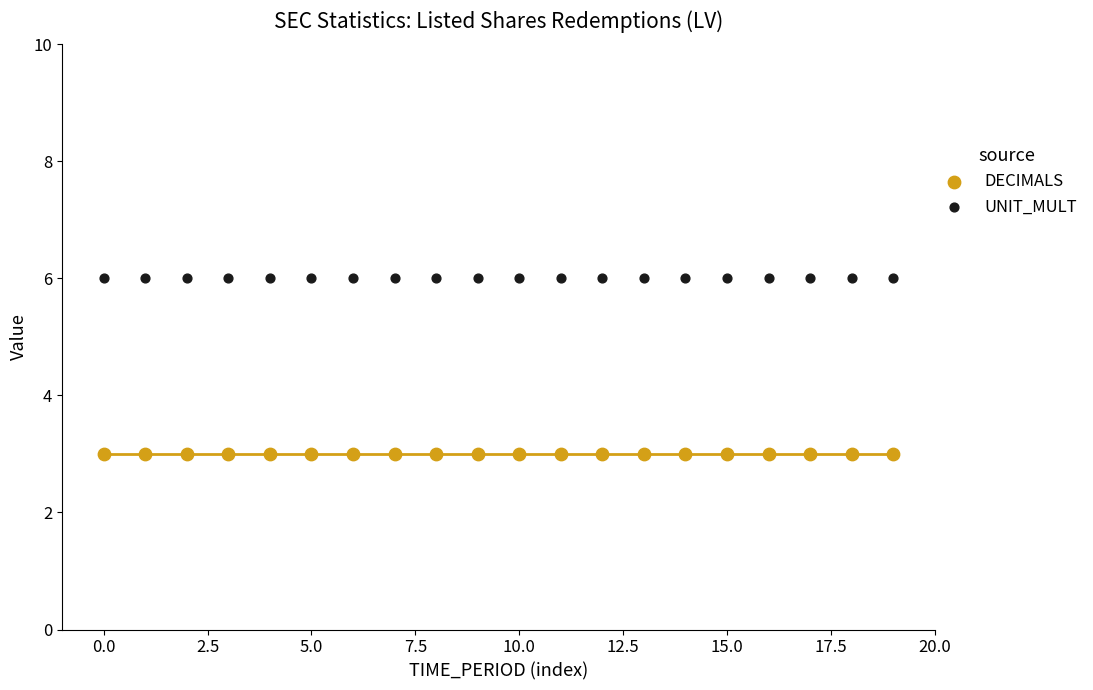

Which series reaches the maximum Y coordinate?

UNIT_MULT